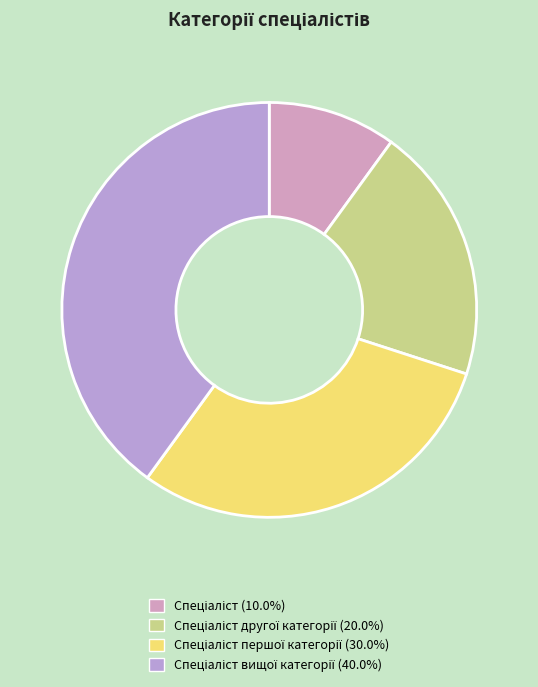

To the nearest percent, what is the average slice percentage?

25%